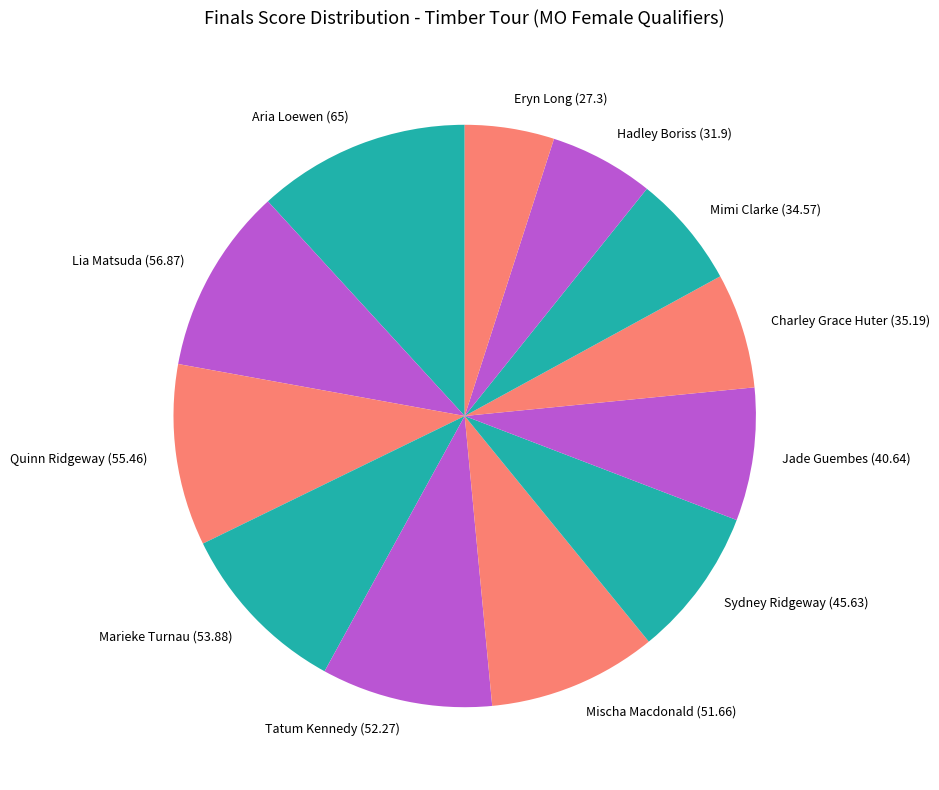

What is the largest slice in the pie chart?

Aria Loewen